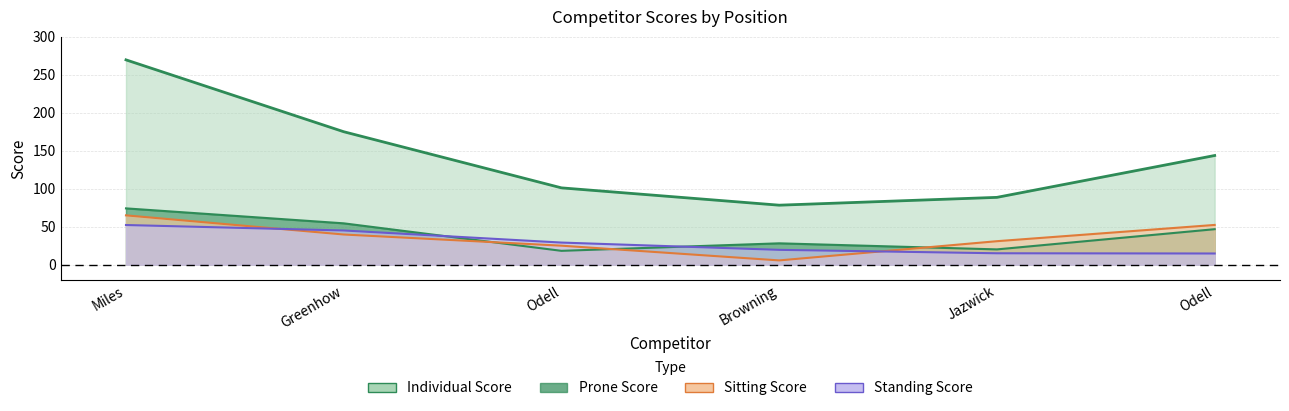

Reading left to right, list all the values displayed in this chart.

Individual Score: 269.7	175.1	101.2	78.4	88.7	143.8
Prone Score: 74.2	54.5	18.3	28.2	20.2	46.8
Standing Score: 52.3	45.1	29.2	19.6	15.1	14.8
Sitting Score: 65.0	39.8	25.1	5.7	31.0	52.4